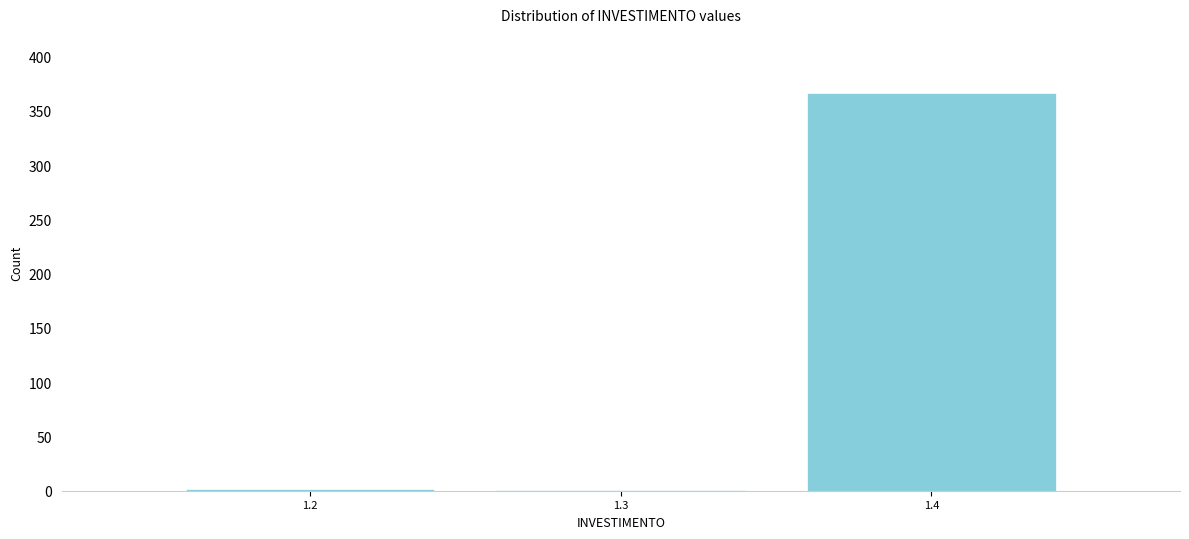

What is the greatest value displayed?

366